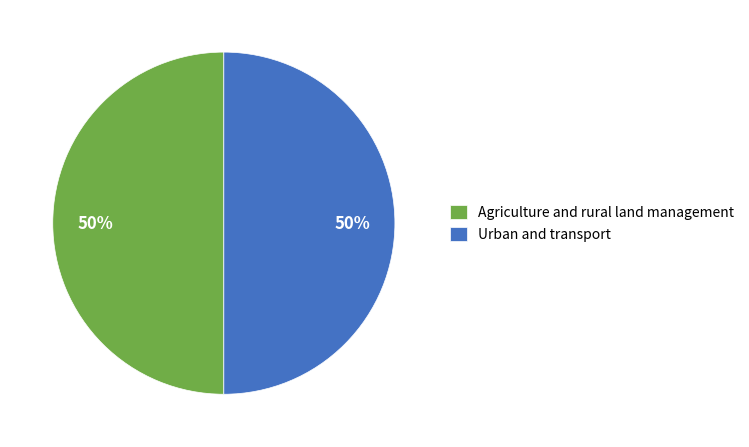

Is it true that Agriculture and rural land management is 61% of the pie?

False